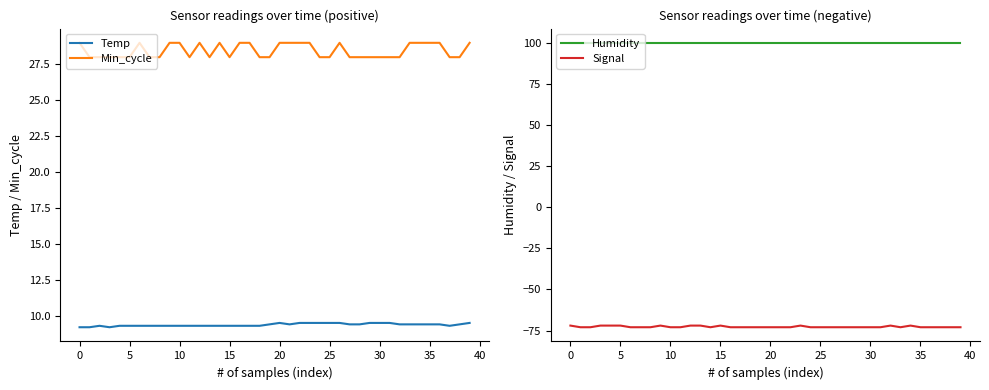

What is the greatest value displayed?

99.9